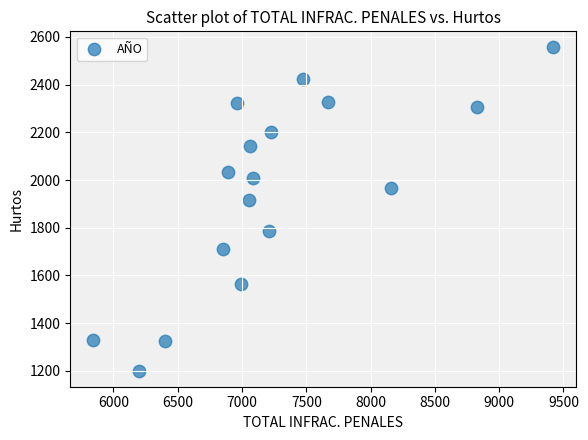

What is the range of X values (max minus min)?

3576